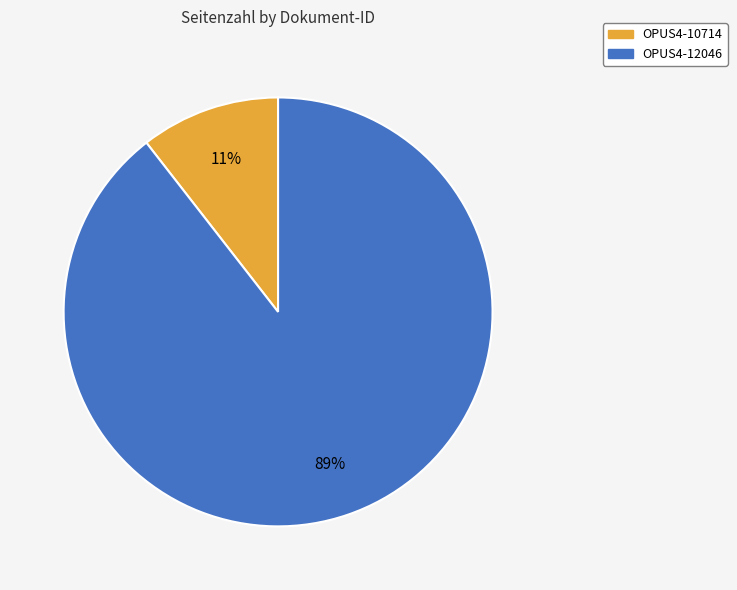

Rank the categories by value from highest to lowest.

OPUS4-12046, OPUS4-10714